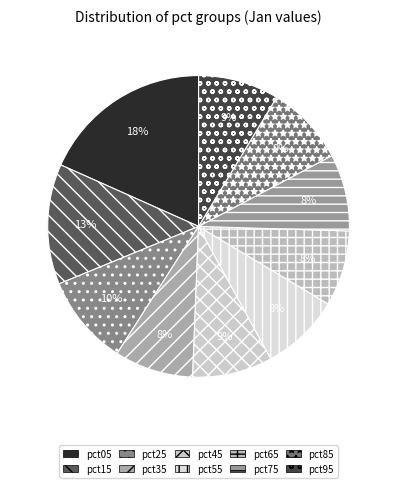

Count the number of slices in the pie.

10